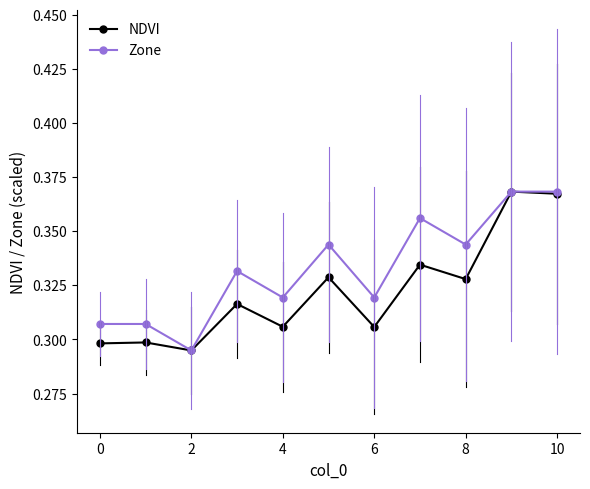

List the series in order of their overall mean, lowest first.

NDVI, Zone